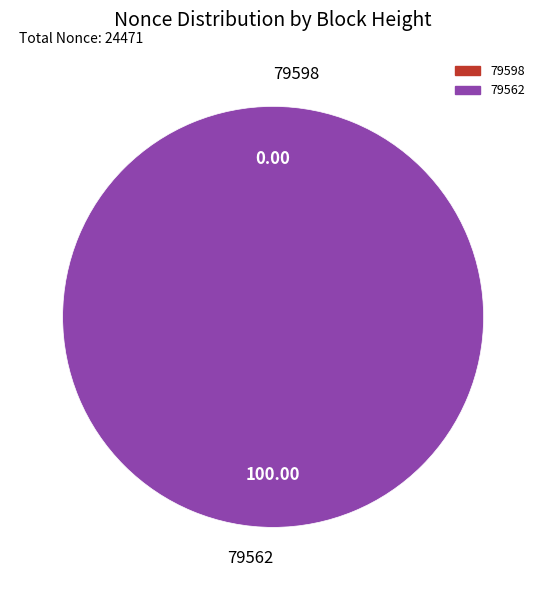

Combined, what portion of the pie is 79598 and 79562?

100.0%